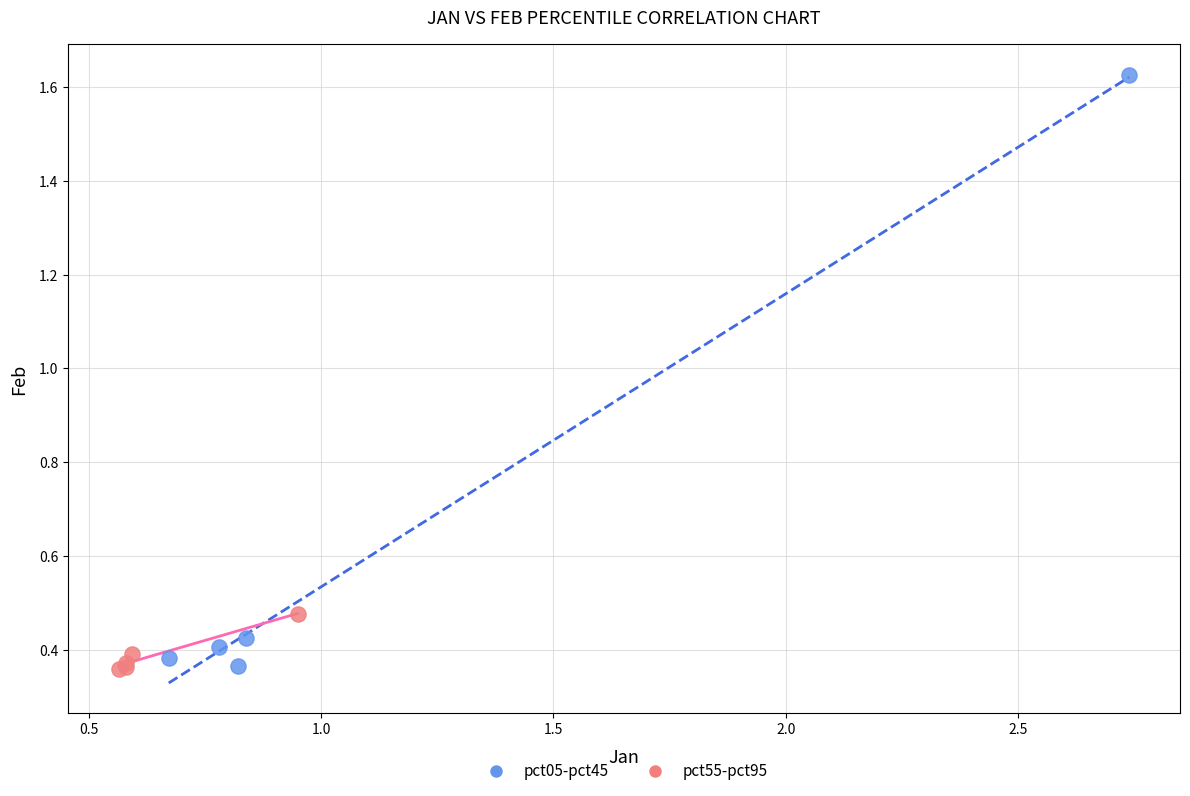

Which series reaches the maximum Y coordinate?

pct05-pct45